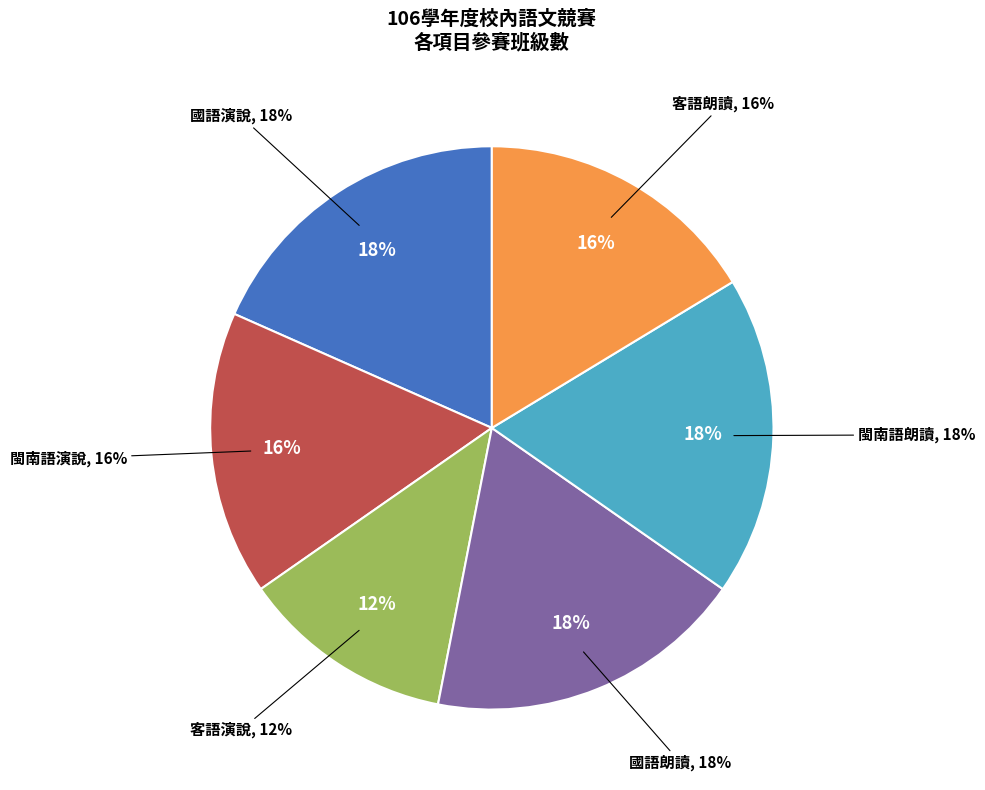

Count the number of slices in the pie.

6